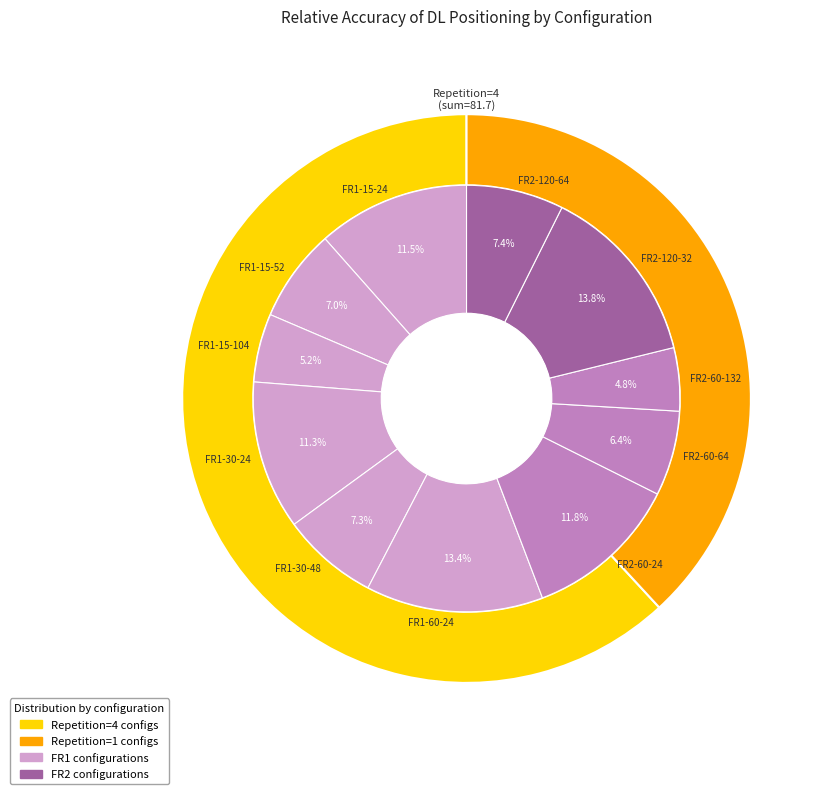

How many segments does this pie chart have?

11